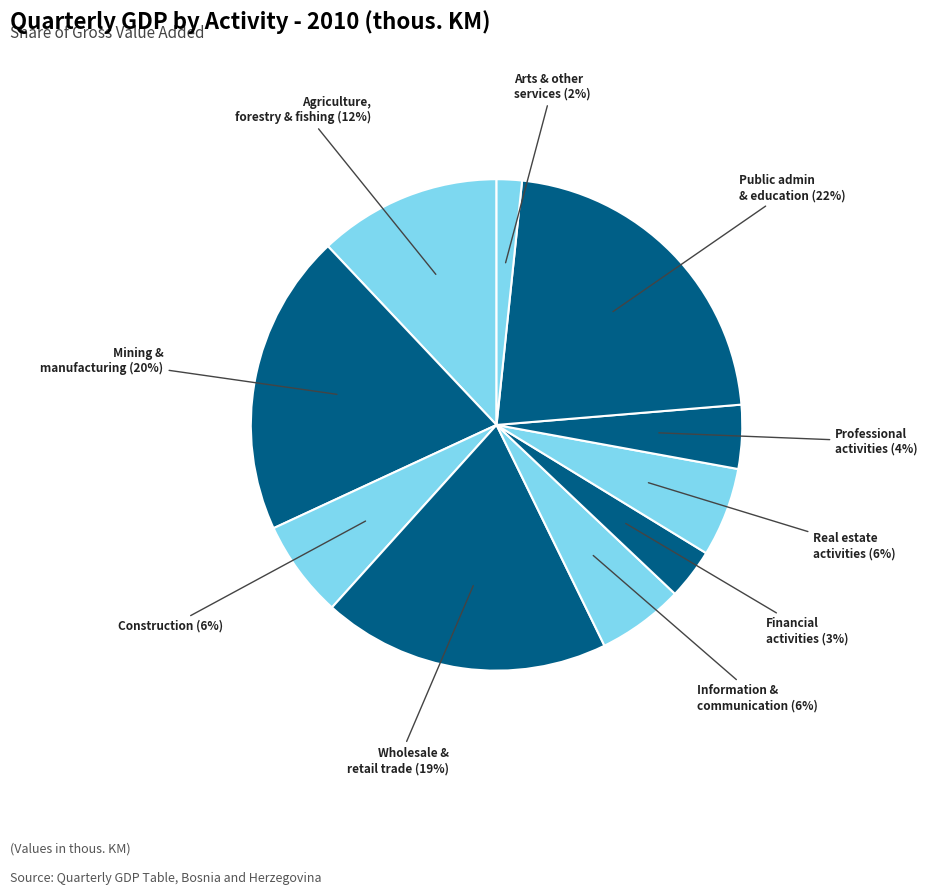

Which category has the biggest portion of the pie?

Public administration and education